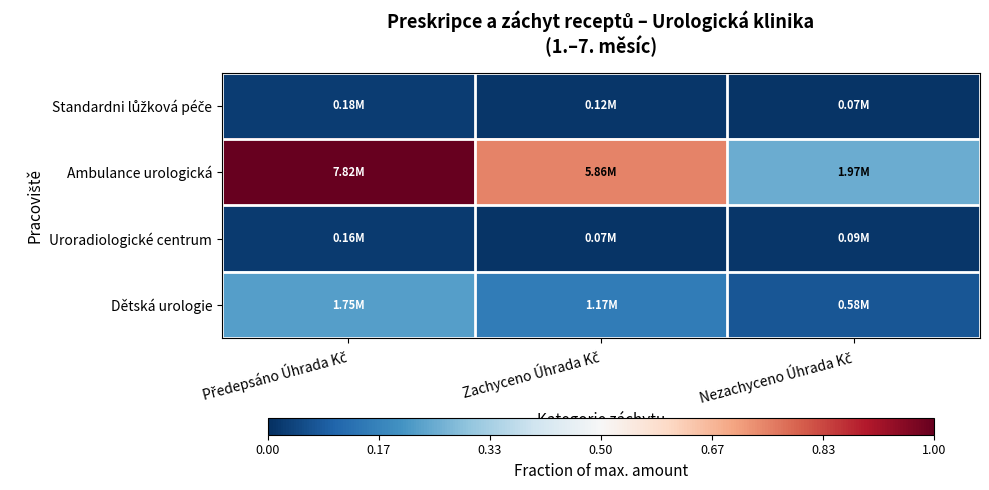

Which category has the highest value across all series?

Předepsáno Úhrada Kč